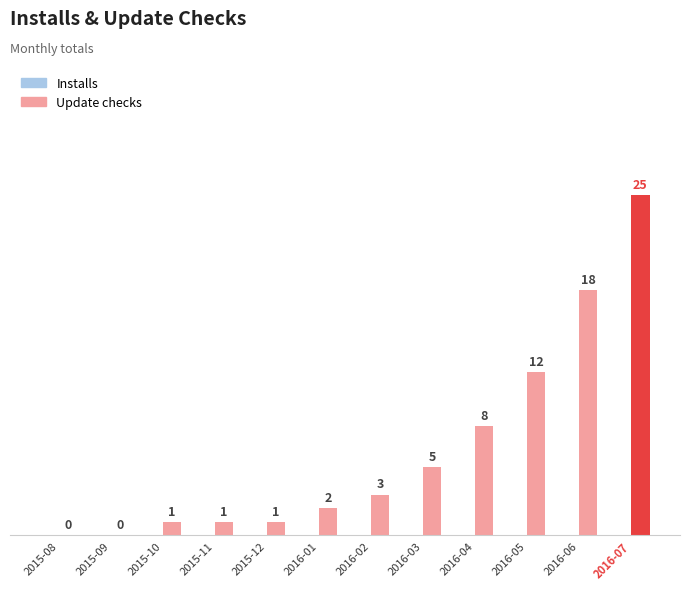

The value at 2016-03 is 7. True or false?

False